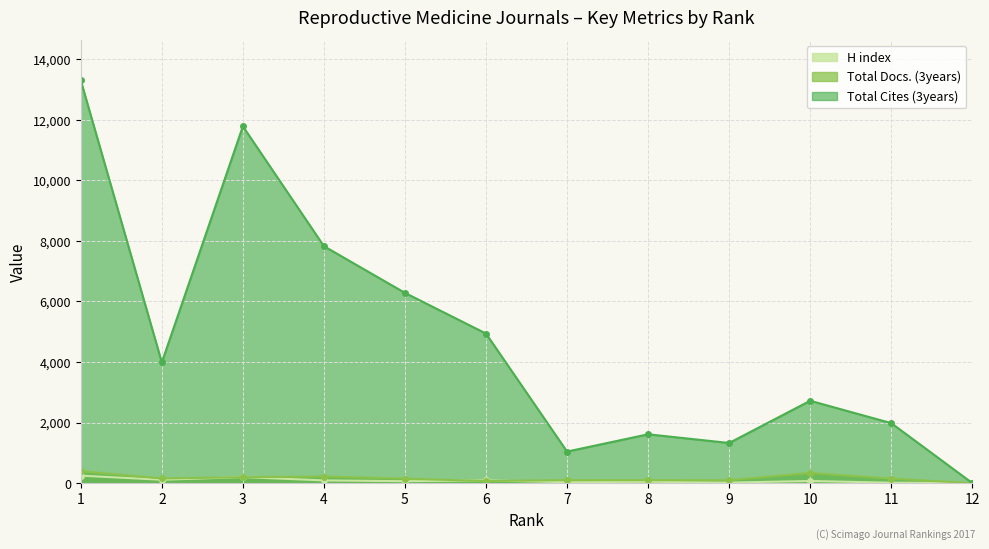

How many interior local valleys does the Total Docs. (3years) series have?

3